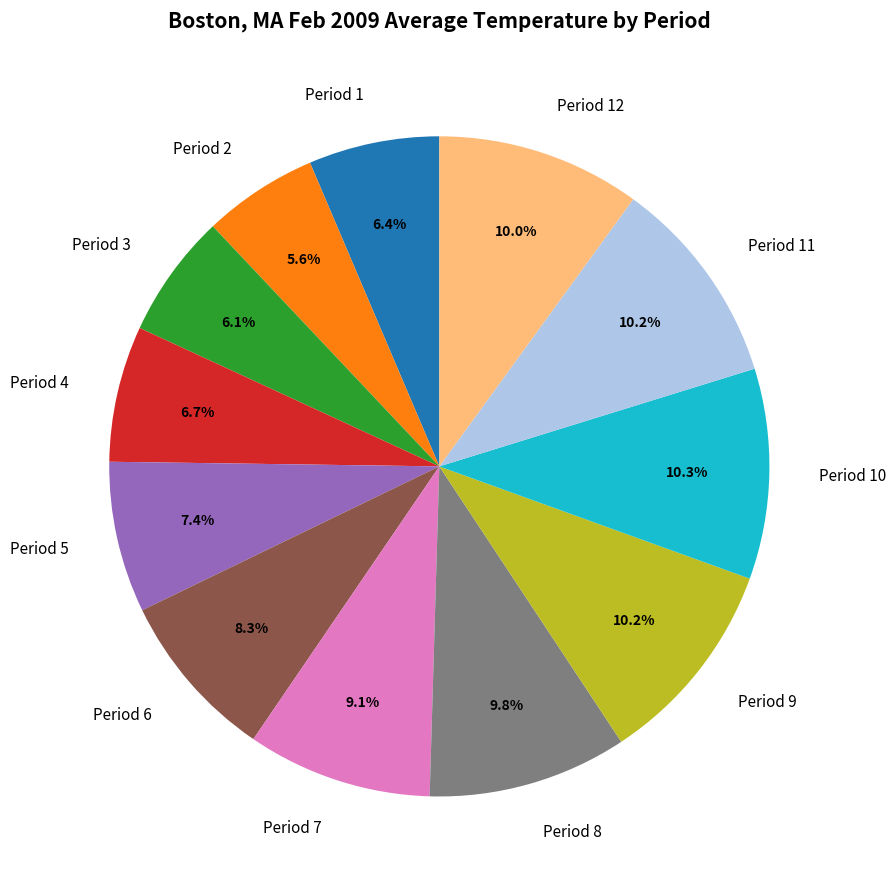

Does Period 1 account for over 50% of the chart?

No